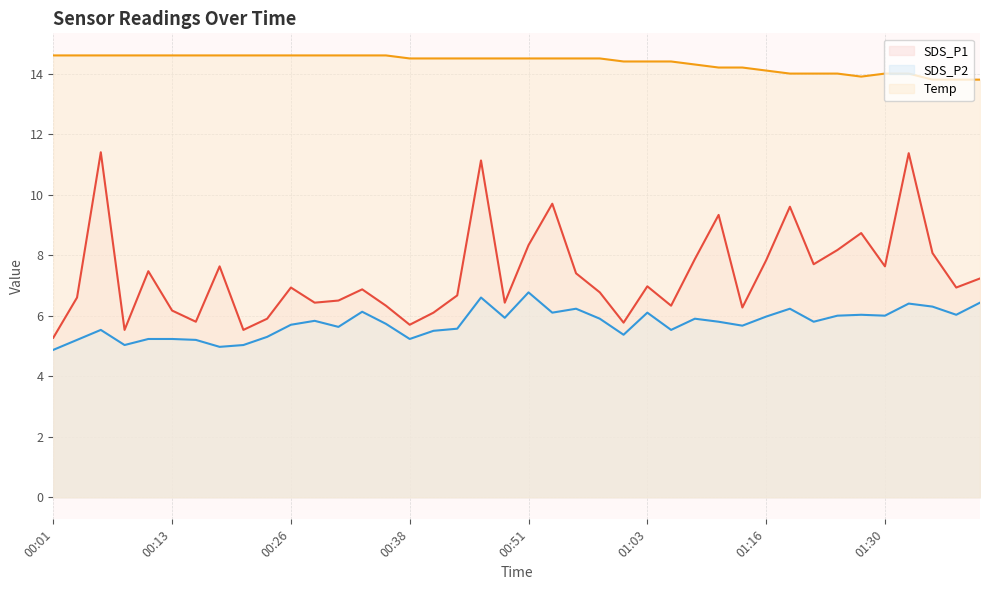

At which category does SDS_P1 reach its first local peak?

00:06